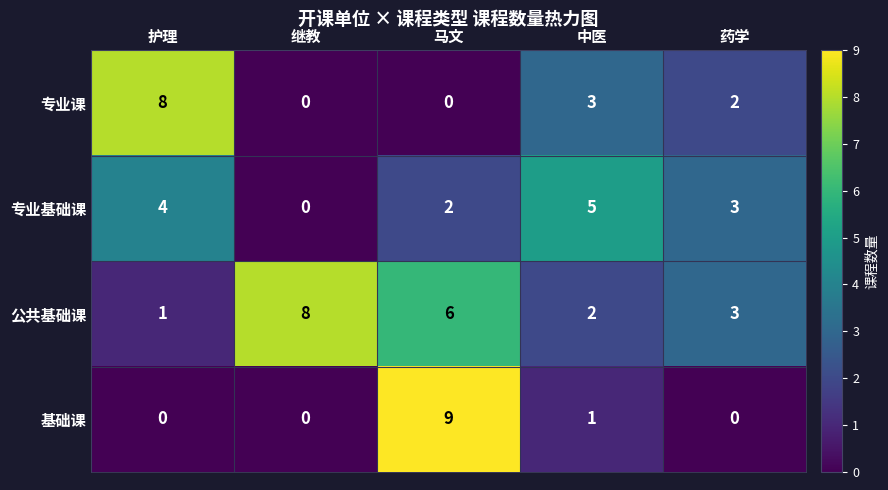

Which series changed the most between 马文 and 药学?

基础课